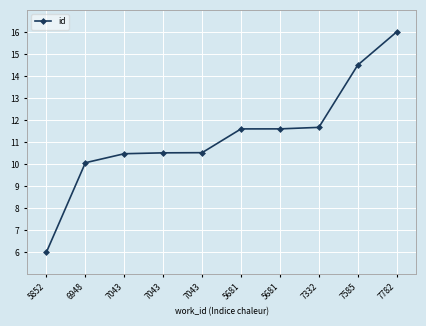

Count the number of categories in the chart.

10